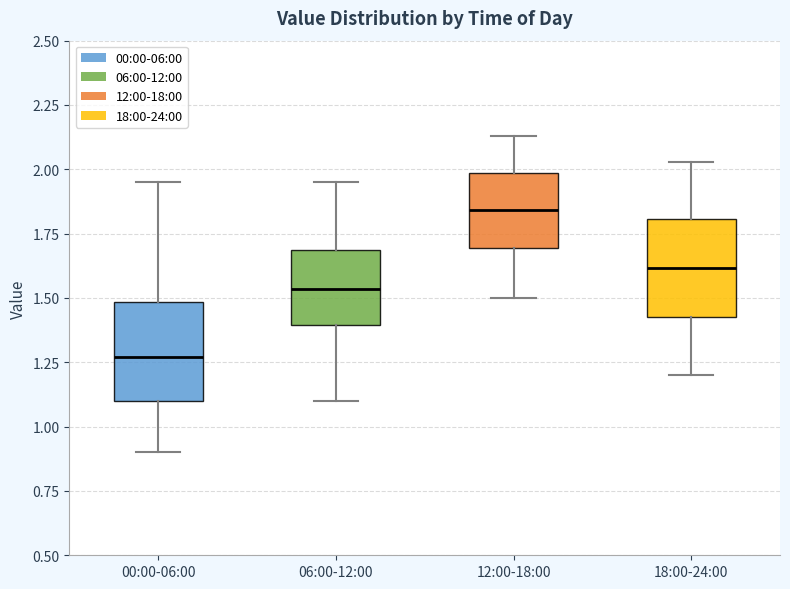

Reading left to right, read every box against the y-axis: the position of its median line, the range the box covers, and the ends of its whiskers. The values are not printed on the chart, so give them approximately, as read against the axis.

00:00-06:00: median 1.25, box 1.10 to 1.50, whiskers 0.90 to 1.95
06:00-12:00: median 1.55, box 1.40 to 1.70, whiskers 1.10 to 1.95
12:00-18:00: median 1.85, box 1.70 to 2.00, whiskers 1.50 to 2.15
18:00-24:00: median 1.60, box 1.45 to 1.80, whiskers 1.20 to 2.05